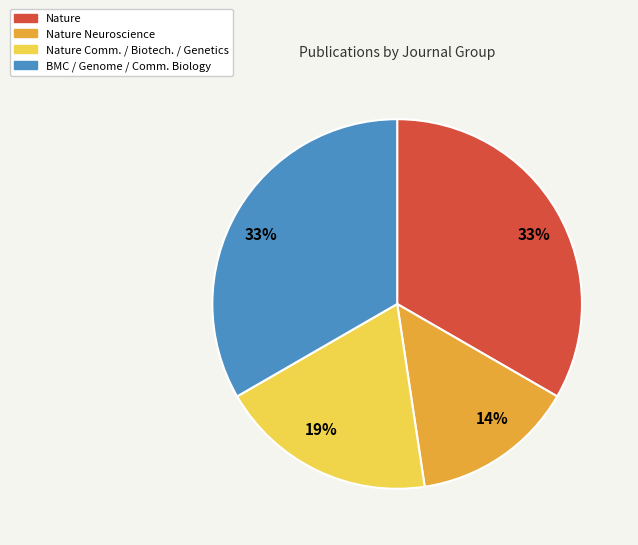

Is there a majority slice in this chart?

No